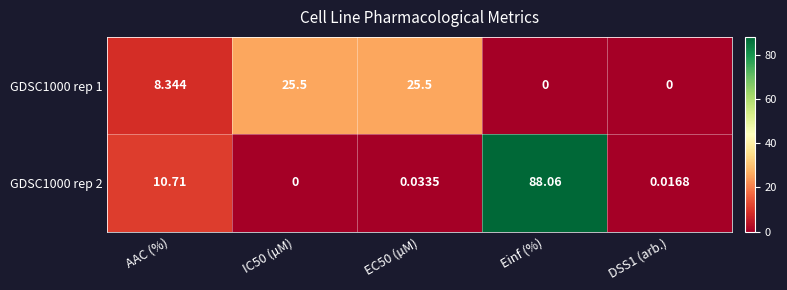

At which label does GDSC1000 rep 1 first exceed 8?

AAC (%)